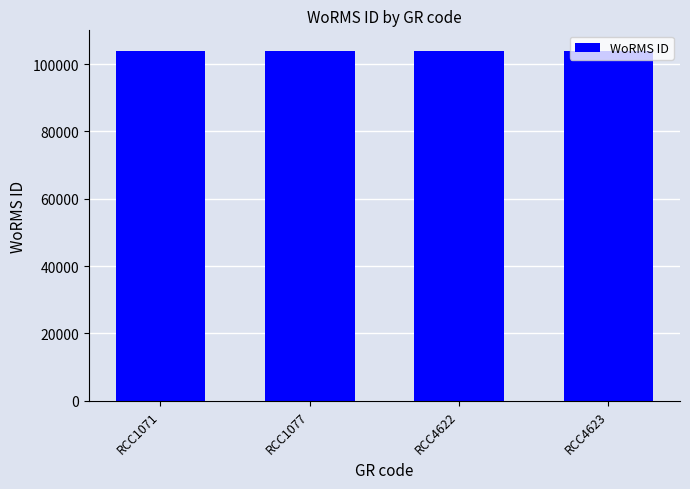

What is the value of the 1st bar from the left?

103989